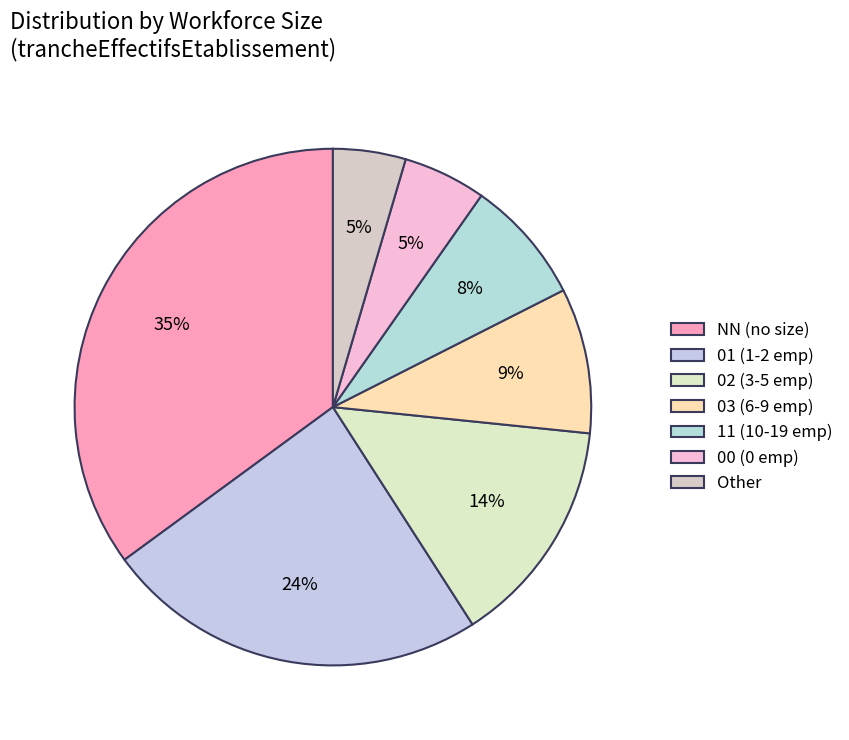

Which category has the biggest portion of the pie?

NN